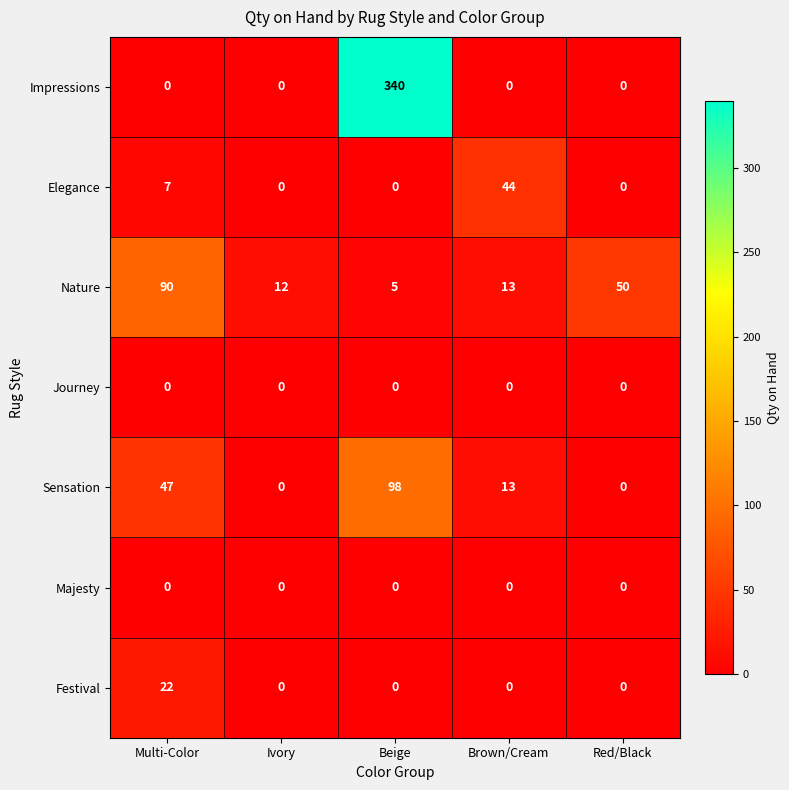

What is the spread (max minus min) of values at Ivory?

12